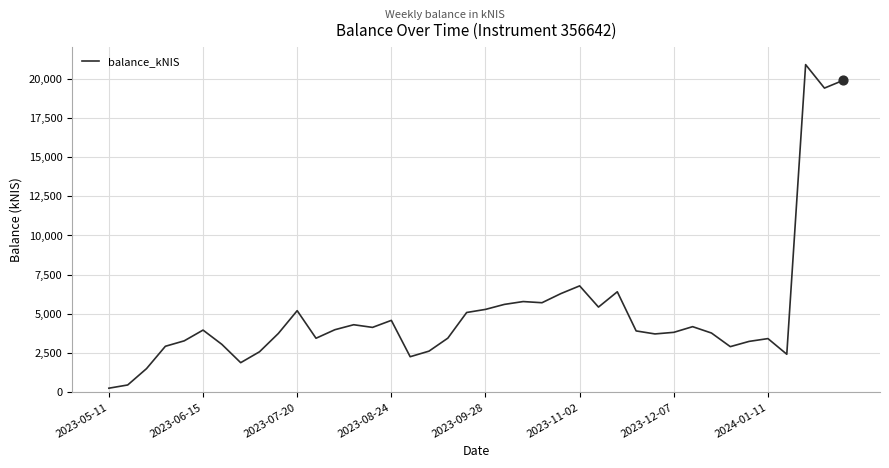

What is the greatest value displayed?

20885.3